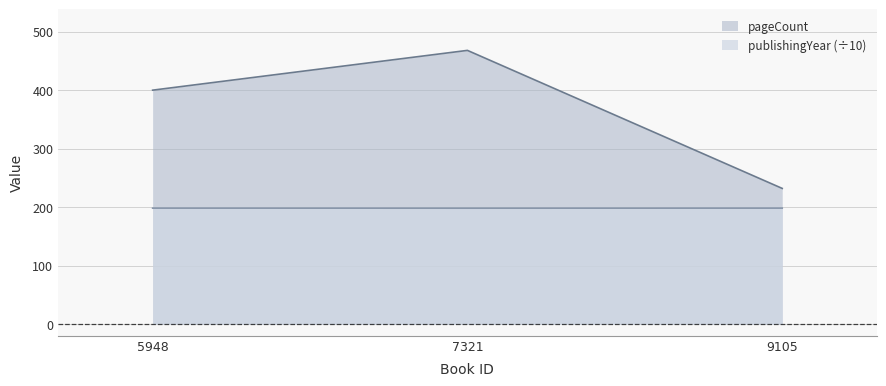

What is the value of the pageCount point at the 1st from the left?

400.0